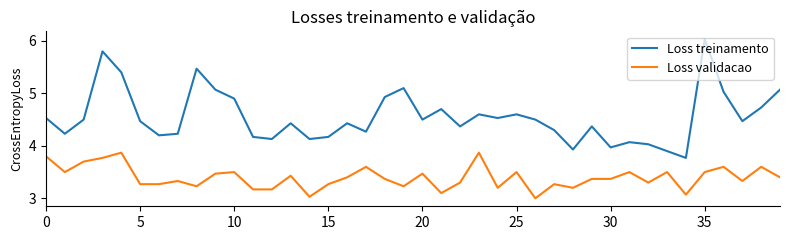

Count the number of categories in the chart.

40